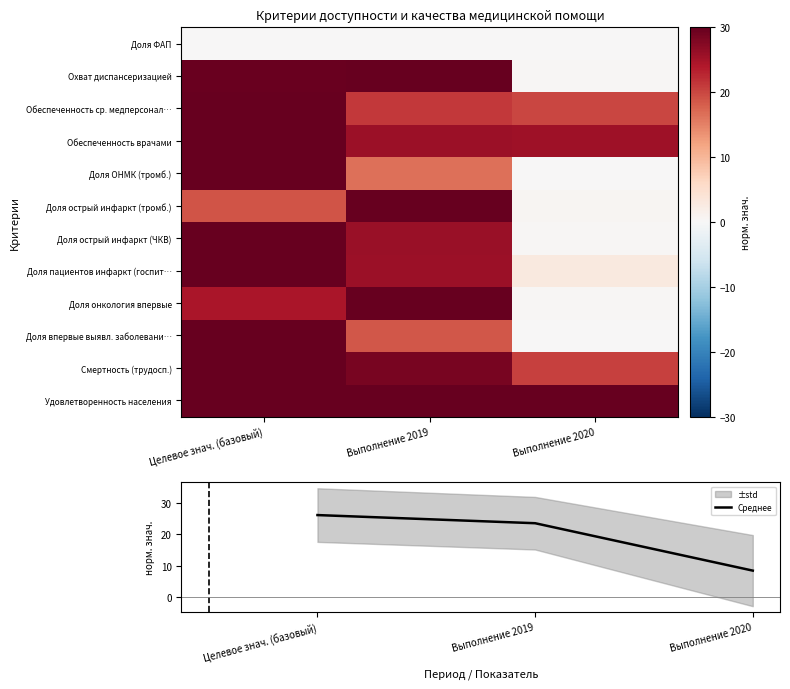

What is the maximum value for Среднее?

26.1